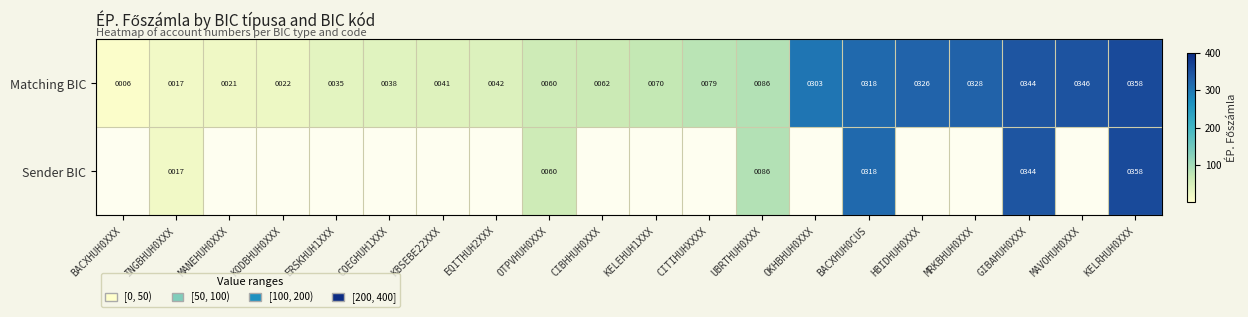

What is the difference between the highest and lowest values at EQITHUH2XXX?

42